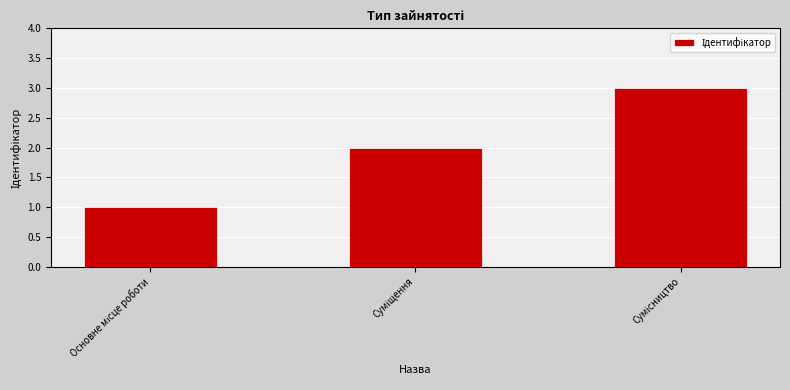

What is the sum of all values?

6